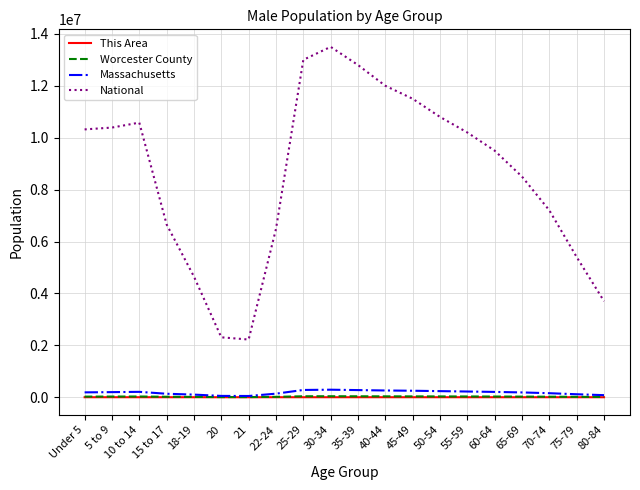

Which series has the largest total across all categories?

National